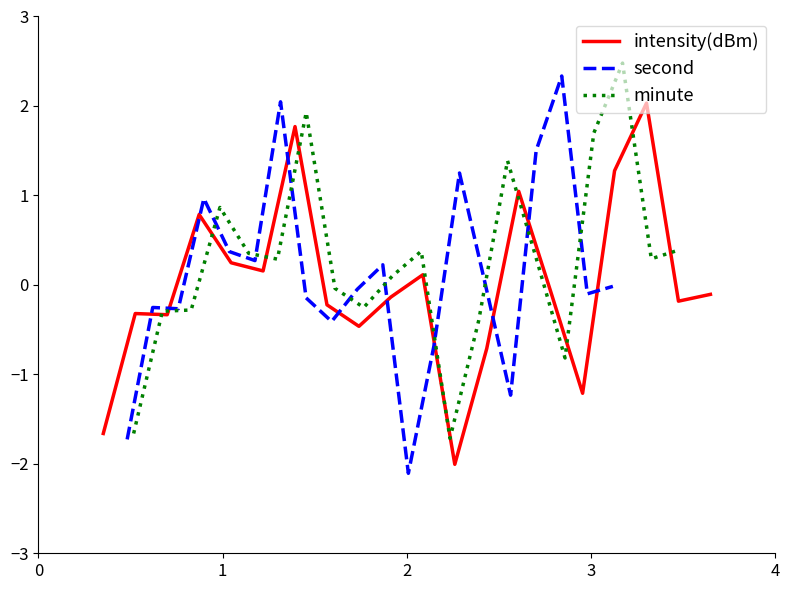

Where do intensity(dBm) and second first cross each other?

0 and 1